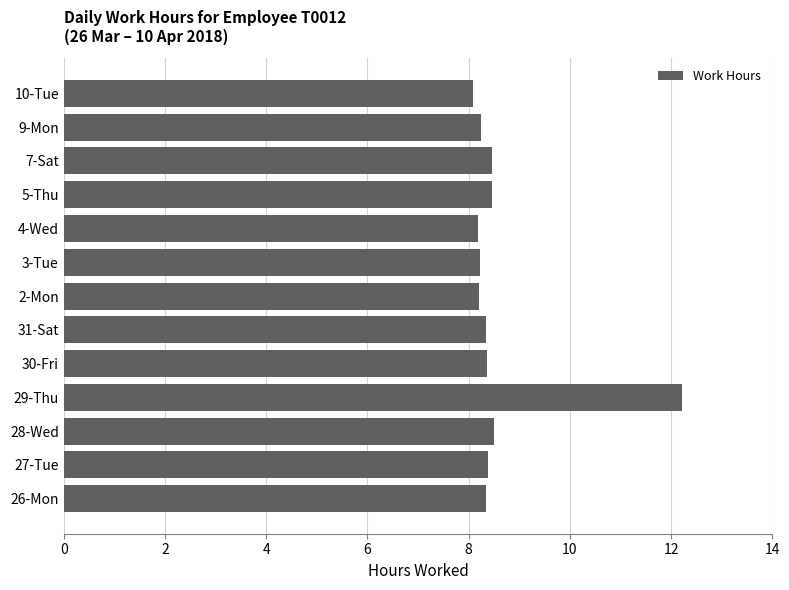

What is the ratio of the value at 4-Wed to the value at 7-Sat?

1.0